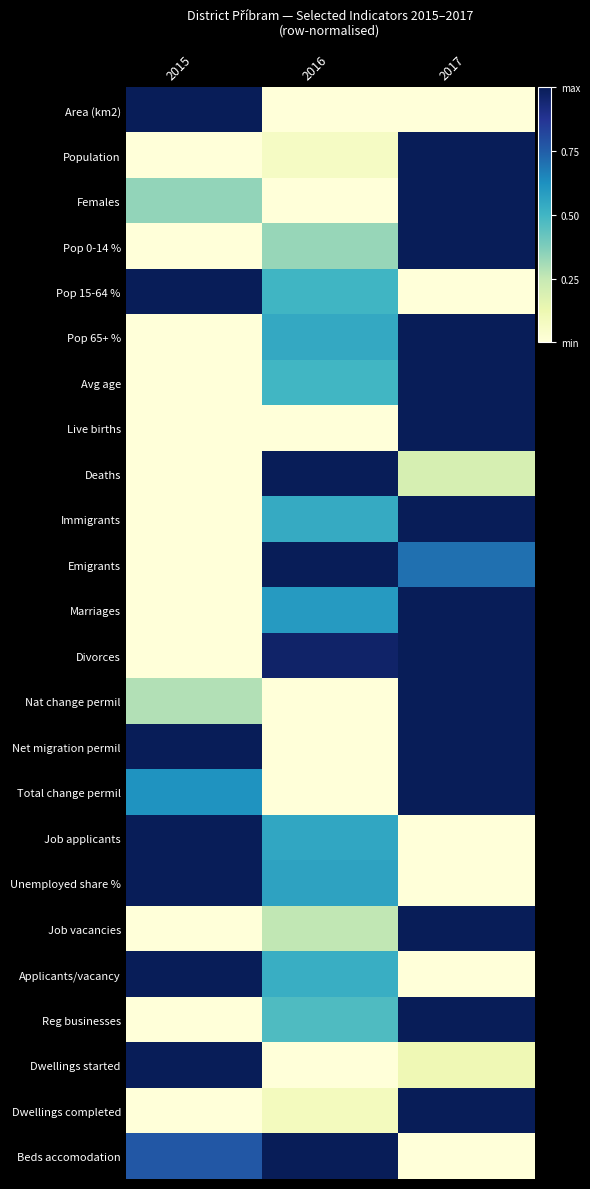

List the series in order of their peak value, highest first.

Area (km2), Population, Females, Pop 0-14 %, Pop 15-64 %, Pop 65+ %, Avg age, Live births, Deaths, Immigrants, Emigrants, Marriages, Divorces, Nat change permil, Net migration permil, Total change permil, Job applicants, Unemployed share %, Job vacancies, Applicants/vacancy, Reg businesses, Dwellings started, Dwellings completed, Beds accomodation